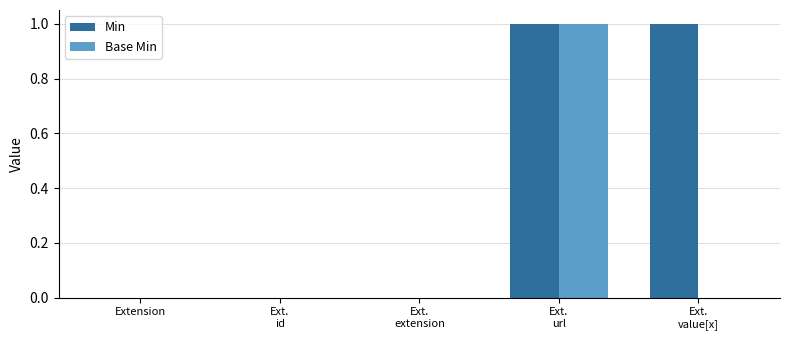

Which series has the largest total across all categories?

Min